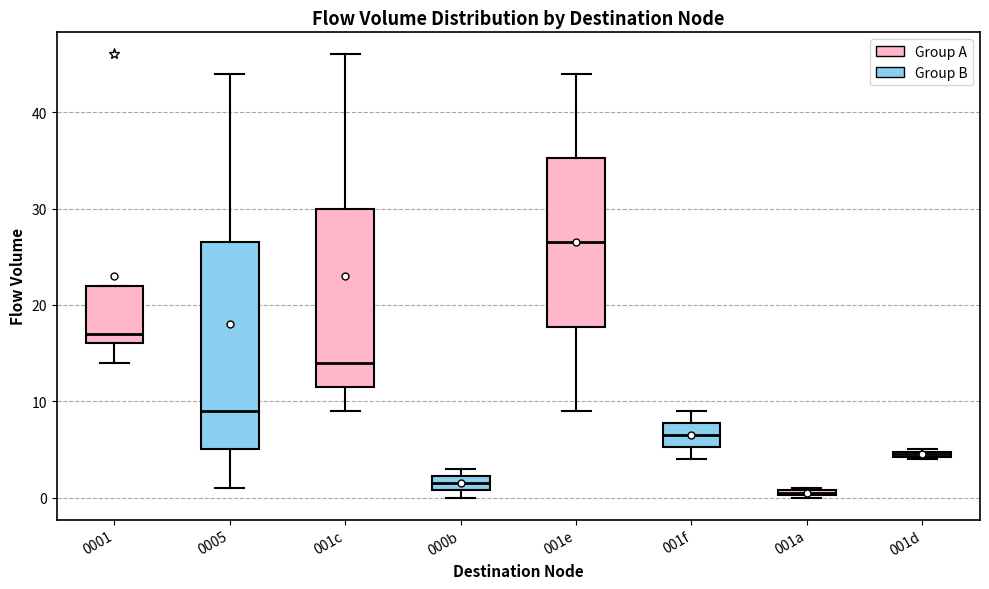

Which box has the highest median line?

001e